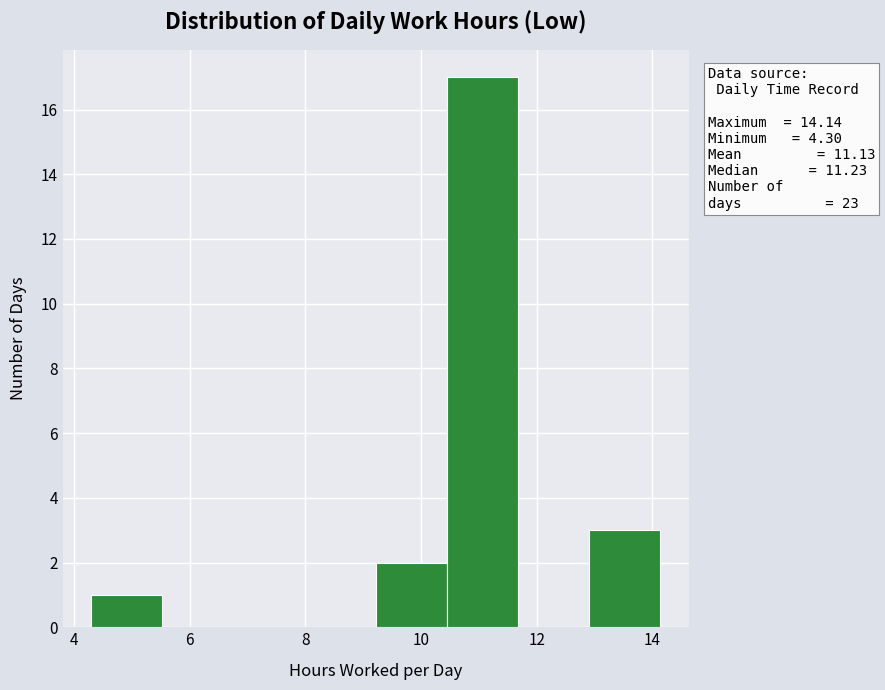

Which range on the x-axis has the tallest bar?

10.4 to 11.6